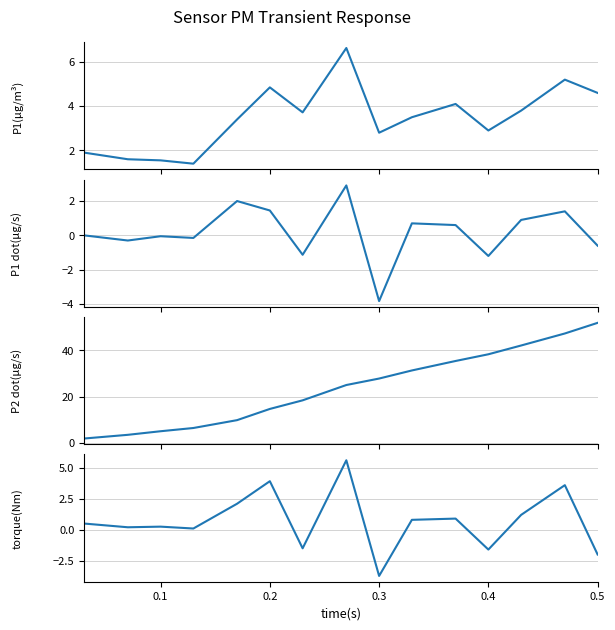

Rank the series by their maximum value, from lowest to highest.

P1 diff, torque, P1, P1 cumsum